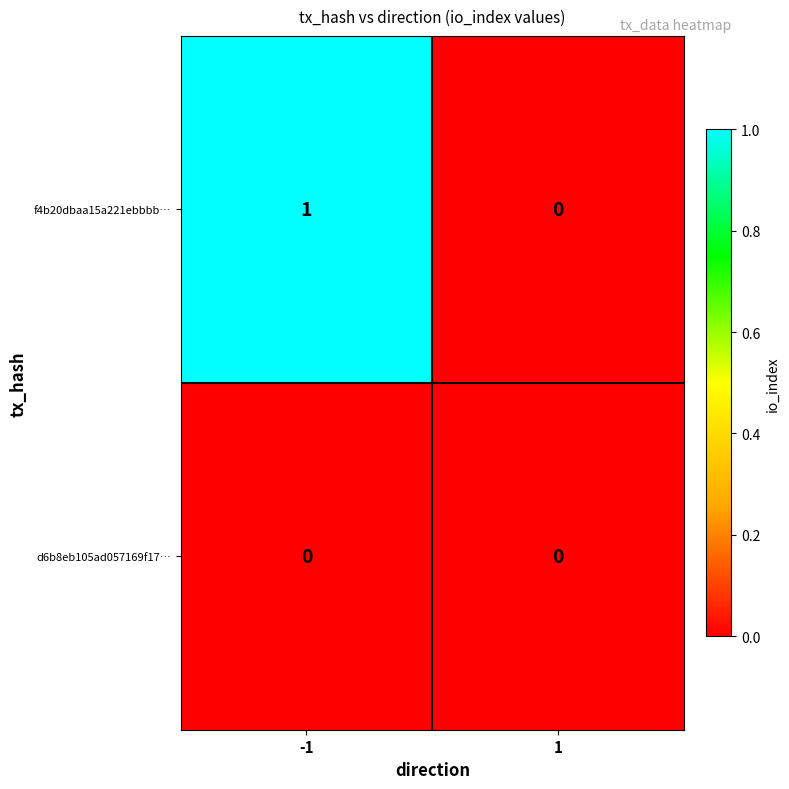

Reading right to left, list all the values displayed in this chart.

f4b20dbaa15a221ebbbb…: 0	1
d6b8eb105ad057169f17…: 0	0